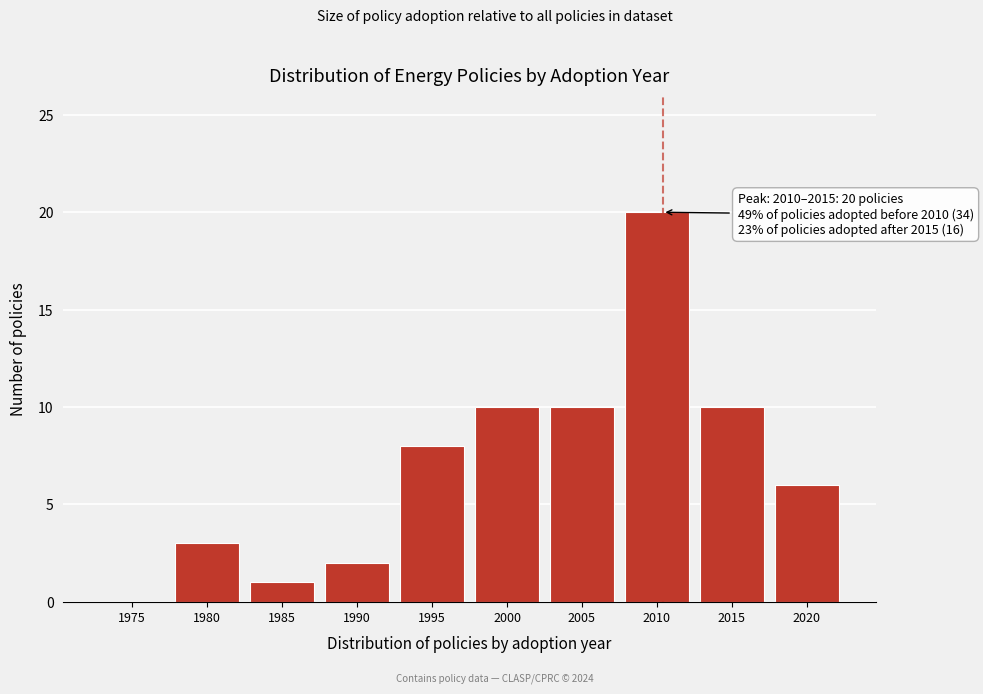

Reading left to right, what are all the values shown in this chart?

1975=0	1980=3	1985=1	1990=2	1995=8	2000=10	2005=10	2010=20	2015=10	2020=6